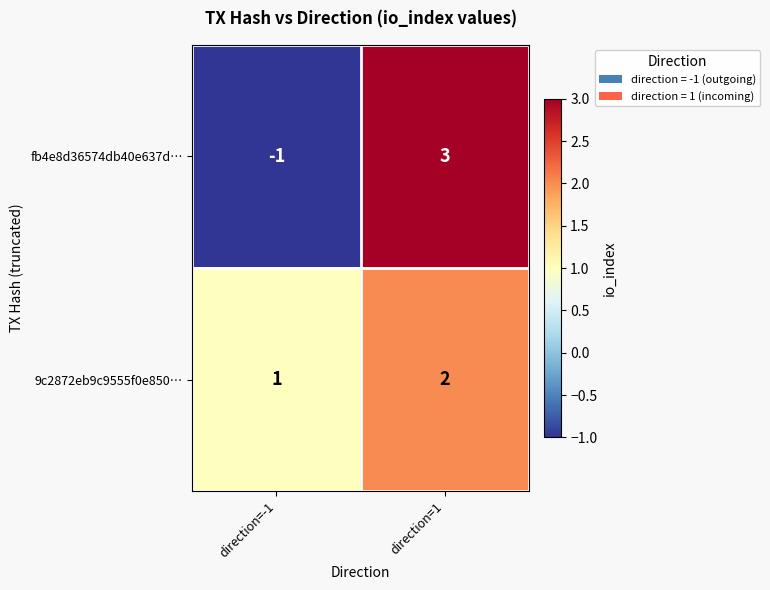

Which series has the widest spread of values?

fb4e8d36574db40e637d…